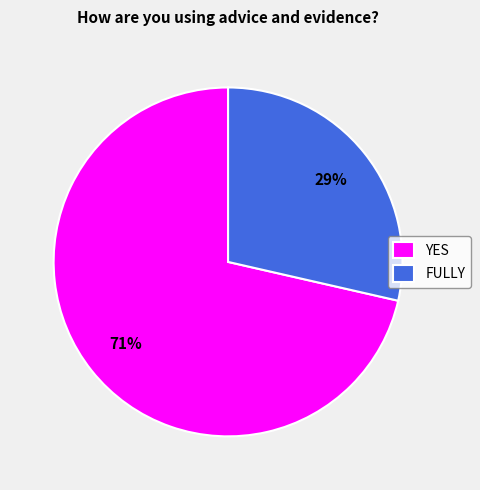

Between FULLY and YES, which is larger?

YES